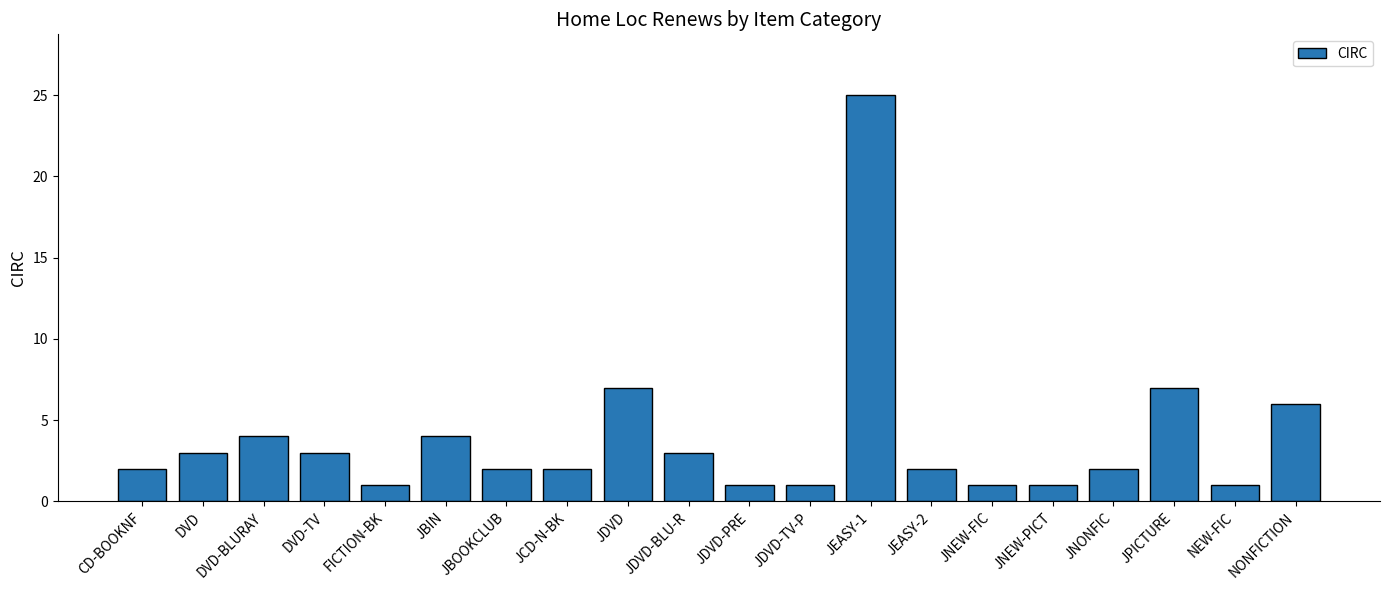

What is the sum of all values?

78